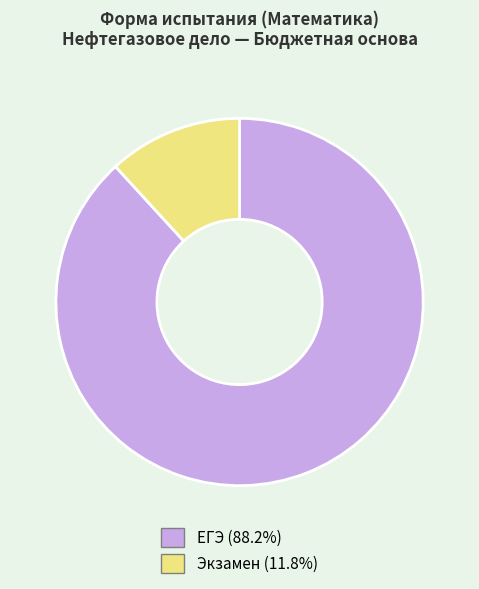

Which slice is the smallest?

Экзамен